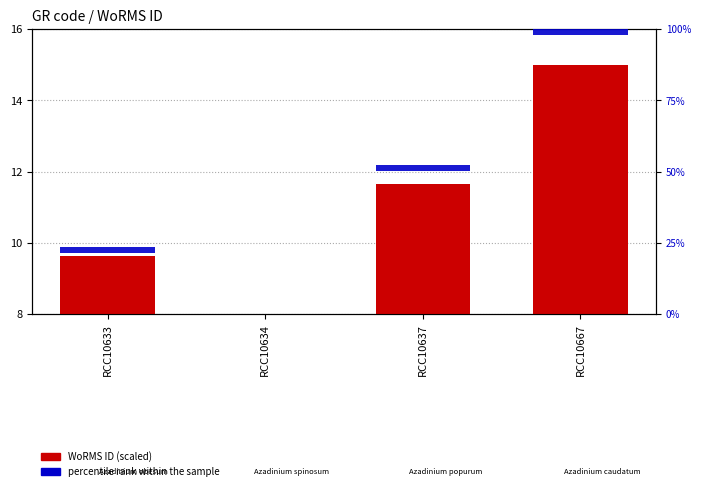

What is the difference between the WoRMS ID (scaled) values at RCC10633 and RCC10637?

2.0